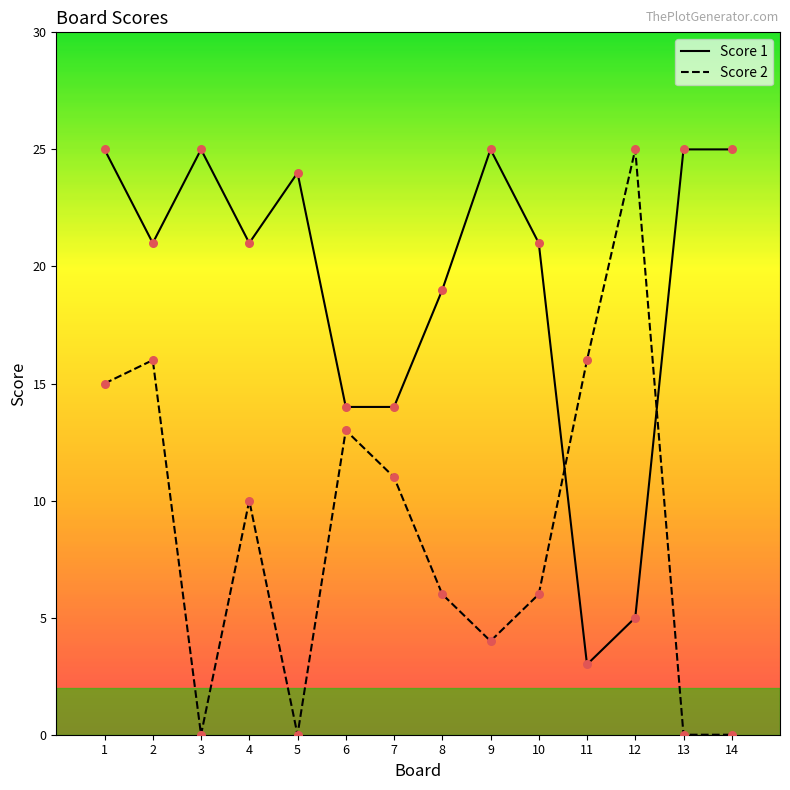

What are all the series names shown in the legend?

Score 1, Score 2